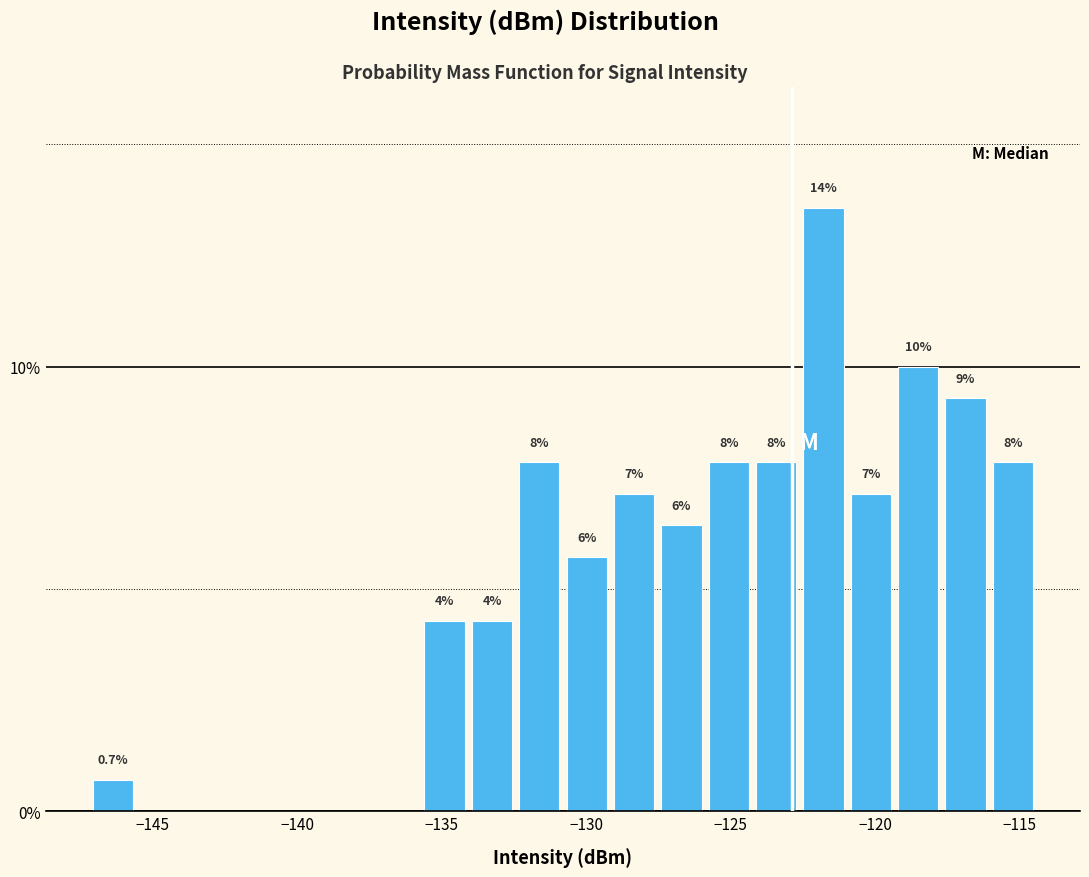

Read against the x-axis, roughly where is the centre of the tallest bar?

-122.0